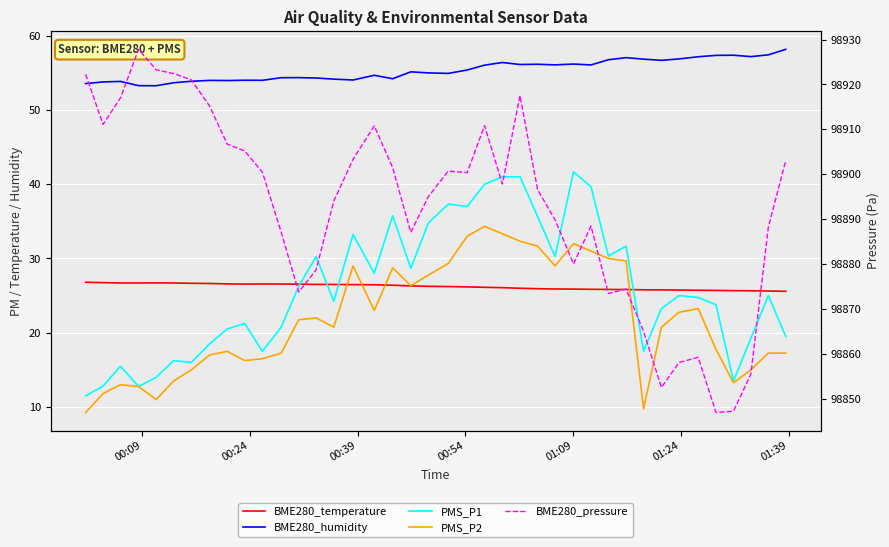

True or false: BME280_temperature and BME280_humidity cross at least once.

False